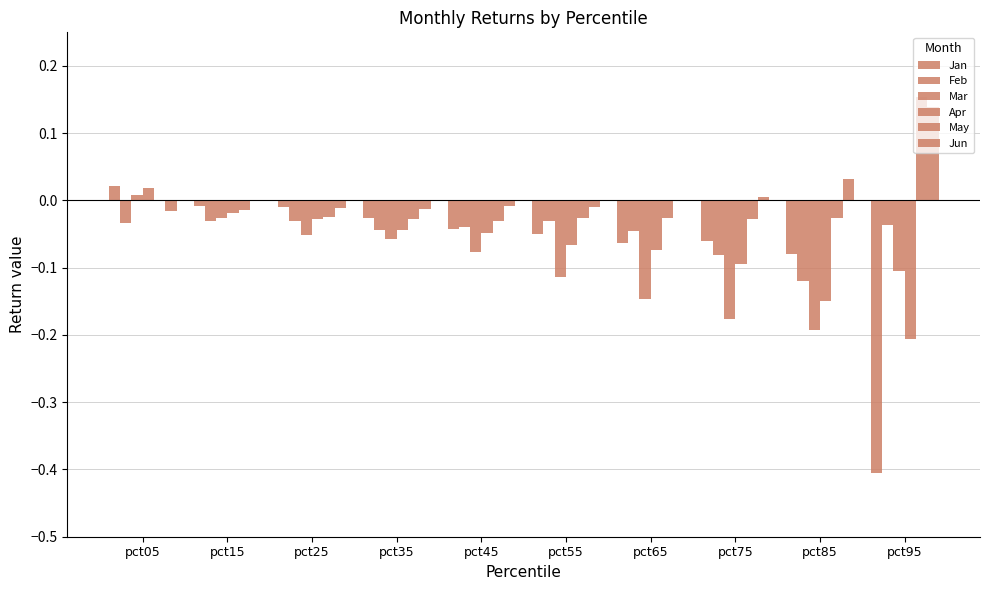

Where does the Jun series first go above 0?

pct15